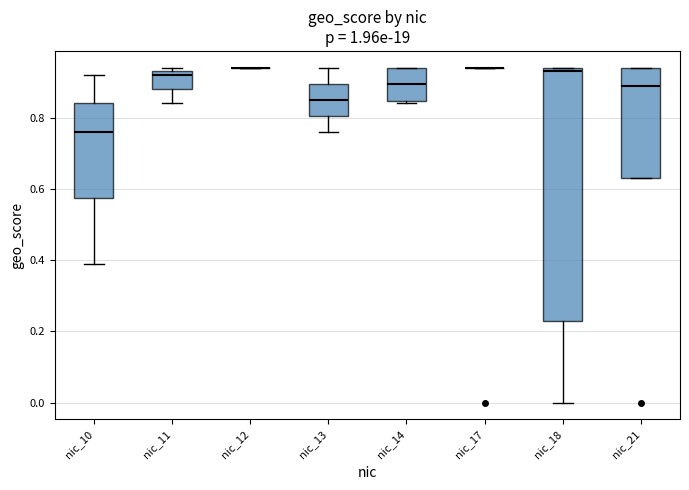

Reading left to right, transcribe this box plot: for each box, give where its median line is, the range the box spans, and where its two whiskers end, as read against the y-axis. The values are not printed on the chart, so give them approximately, as read against the axis.

nic_10: median 0.76, box 0.58 to 0.84, whiskers 0.40 to 0.92
nic_11: median 0.92, box 0.88 to 0.94, whiskers 0.84 to 0.94 (just above the box's upper edge)
nic_12: box collapsed to a line at 0.94, whiskers 0.94 to 0.94
nic_13: median 0.86, box 0.80 to 0.90, whiskers 0.76 to 0.94
nic_14: median 0.90, box 0.84 to 0.94, whiskers 0.84 (just below the box's lower edge) to 0.94
nic_17: box collapsed to a line at 0.94, whiskers 0.94 to 0.94
nic_18: median 0.94 (just below the box's upper edge), box 0.24 to 0.94, whiskers 0.00 to 0.94
nic_21: median 0.90, box 0.64 to 0.94, whiskers 0.64 to 0.94